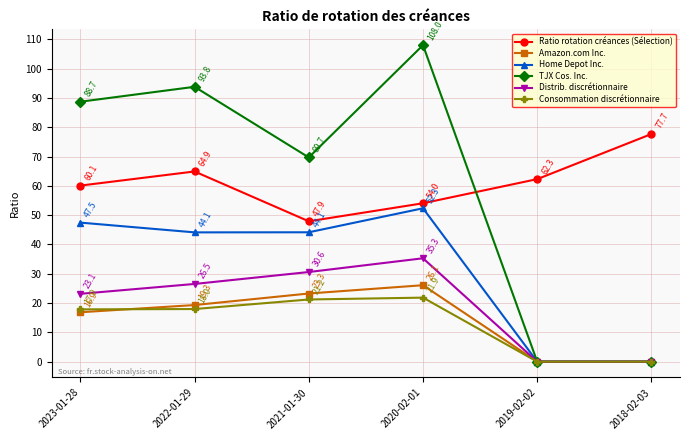

Is the value of Home Depot Inc. at 2019-02-02 greater than the value of Amazon.com Inc. at 2020-02-01?

No